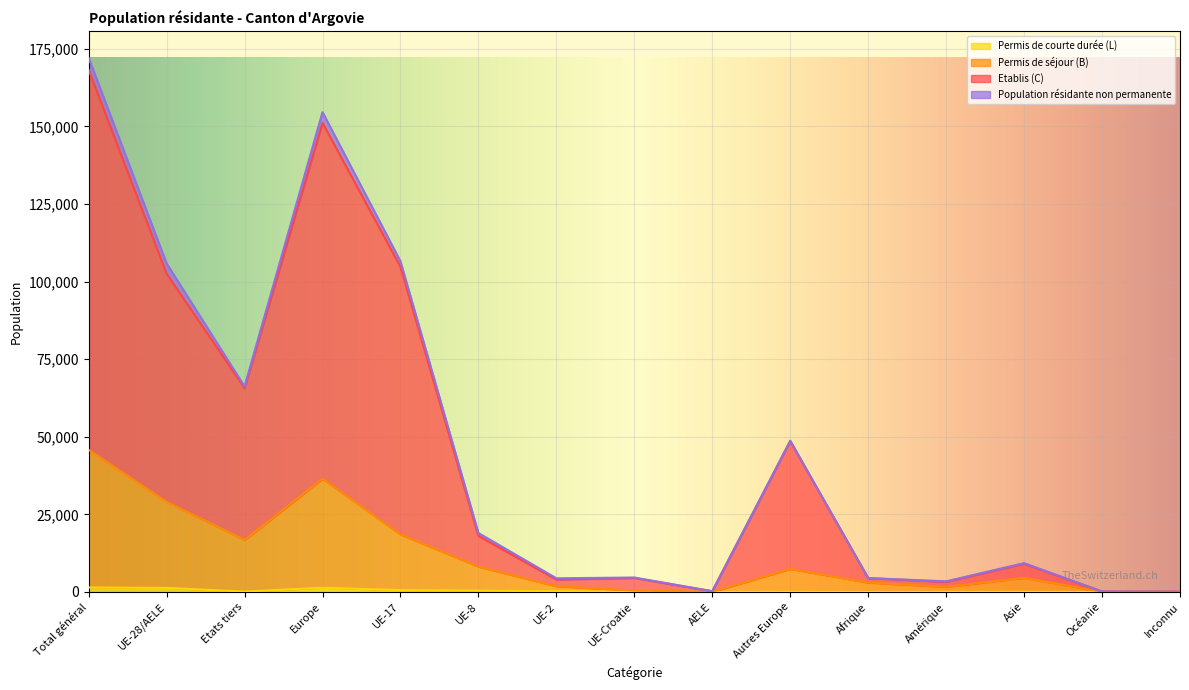

How many data points in Population résidante non permanente are less than 55?

7